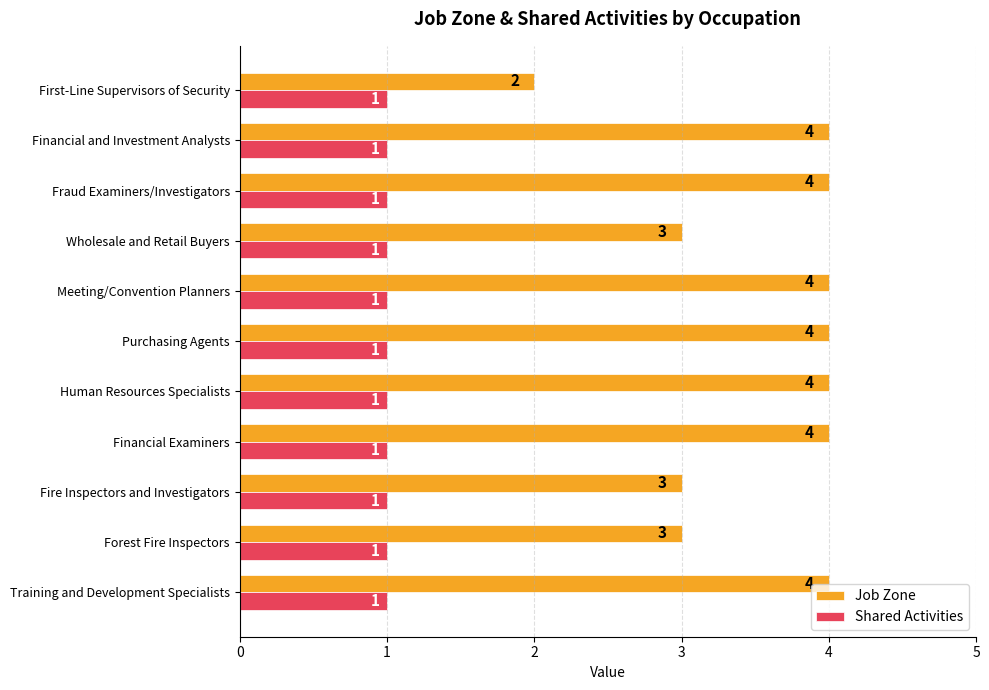

Is it true that Job Zone equals 4 at Fraud Examiners/Investigators?

True